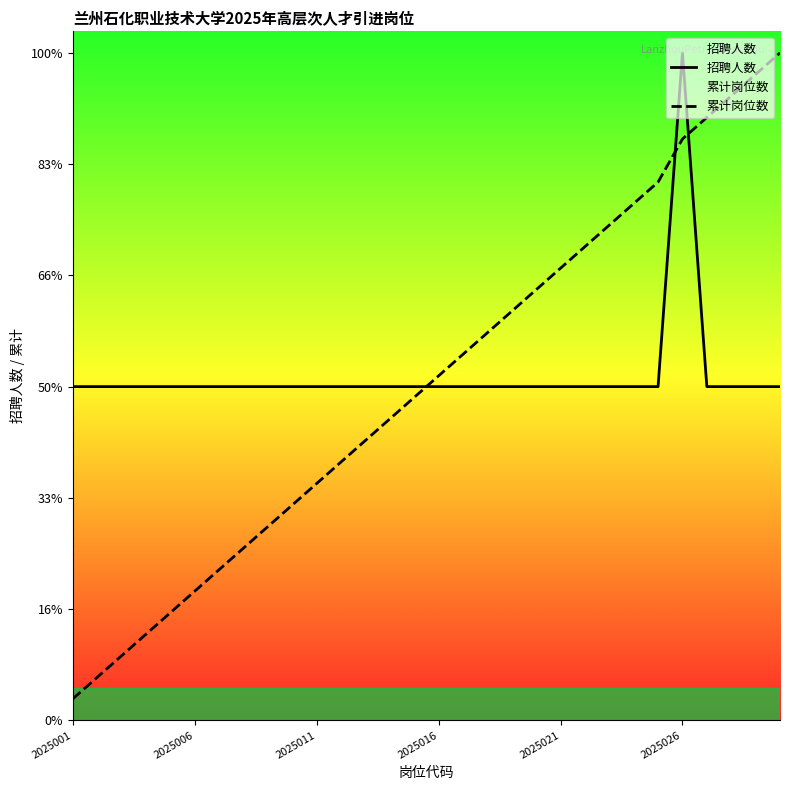

Which series ends up on top after the final intersection of 累计岗位数 and 招聘人数?

累计岗位数